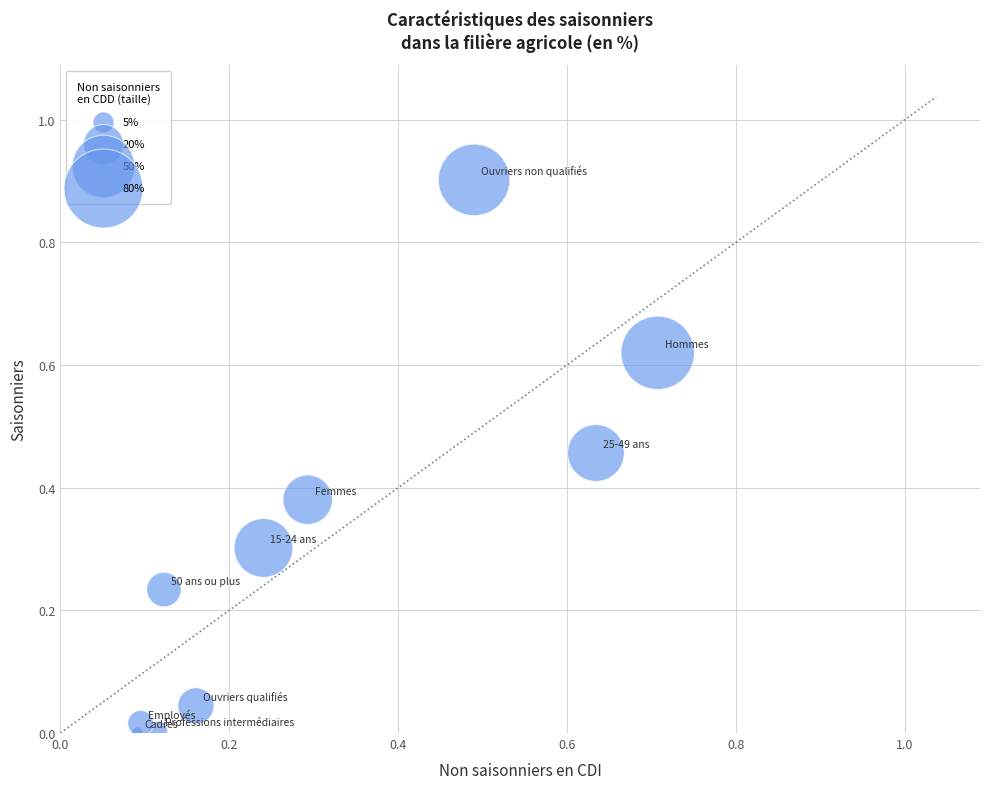

What is the average Y value?

0.3